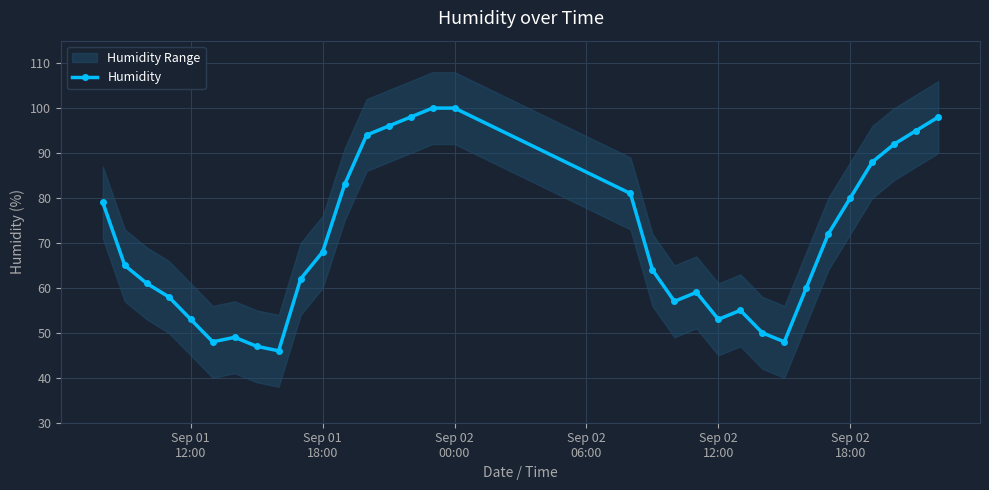

How many values are below 65?

16